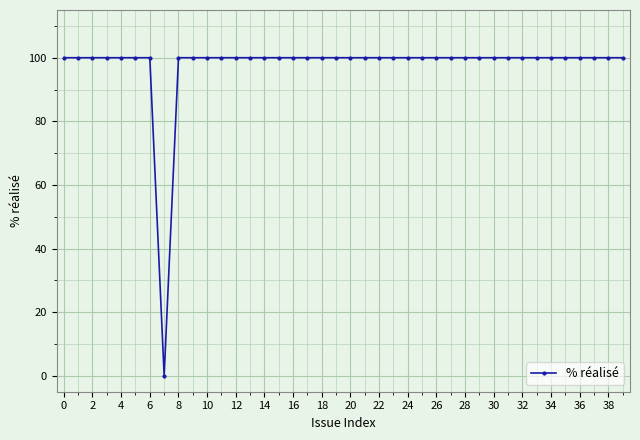

What is the difference between the maximum and minimum values?

100